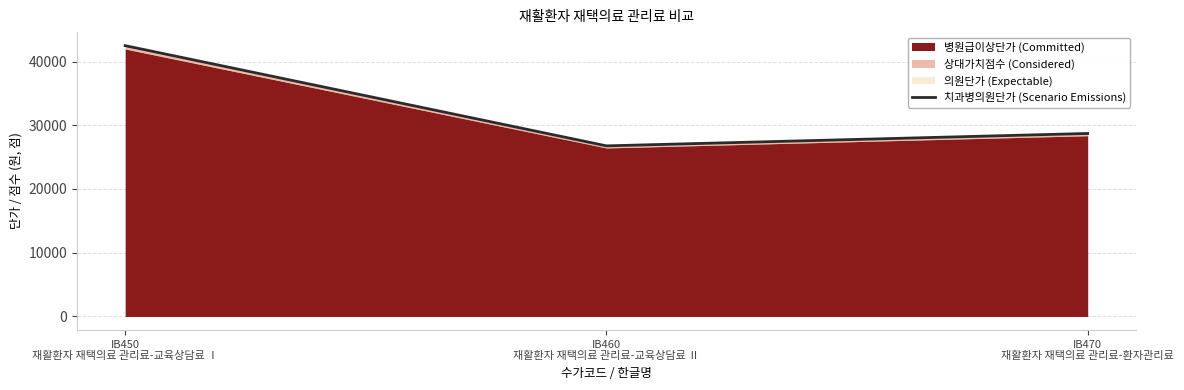

At which label does the data first exceed 28709?

IB450
재활환자 재택의료 관리료-교육상담료 Ⅰ